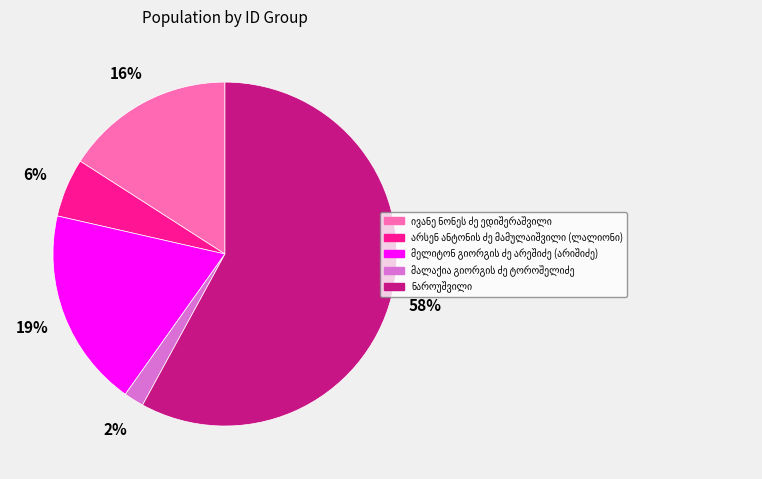

To the nearest percent, what is the average slice percentage?

20%